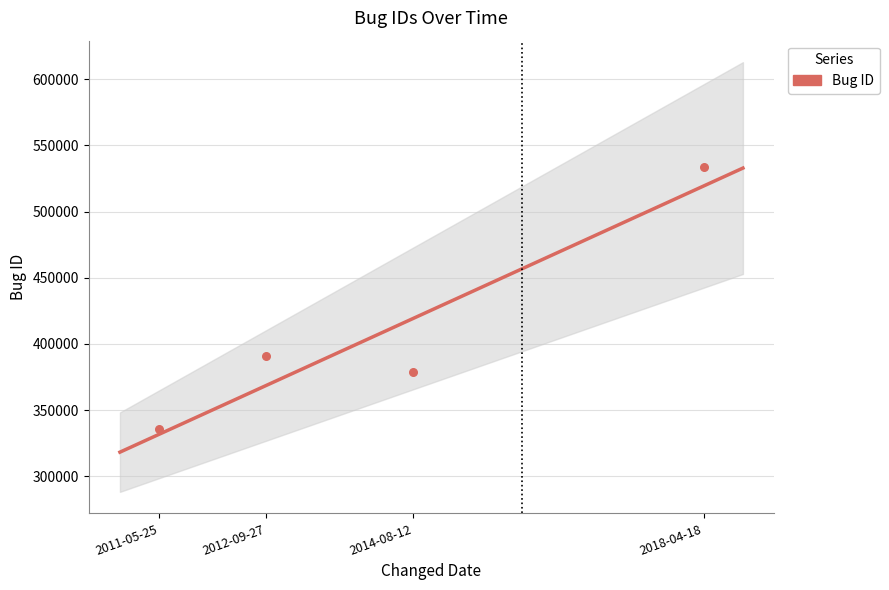

Which has a higher value, 2012-09-27 or 2014-08-12?

2012-09-27